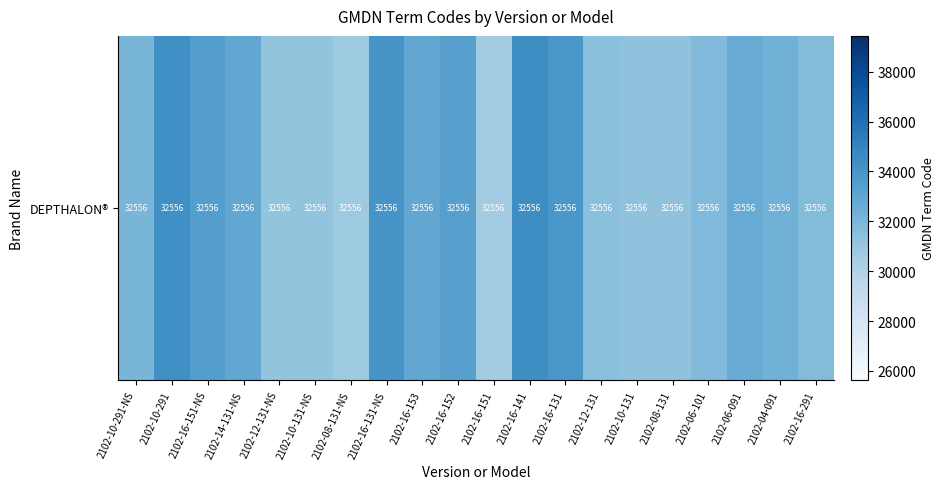

What is the greatest value displayed?

34435.6